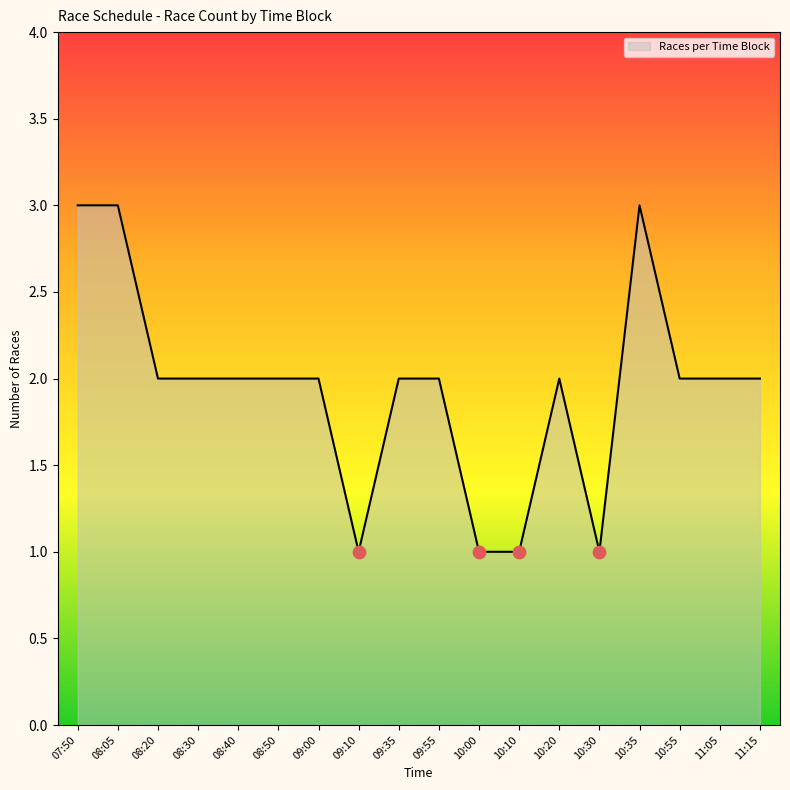

Between 10:20 and 09:10, which is larger?

10:20